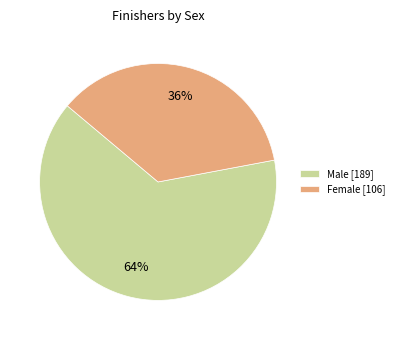

Which category has the biggest portion of the pie?

Male [189]